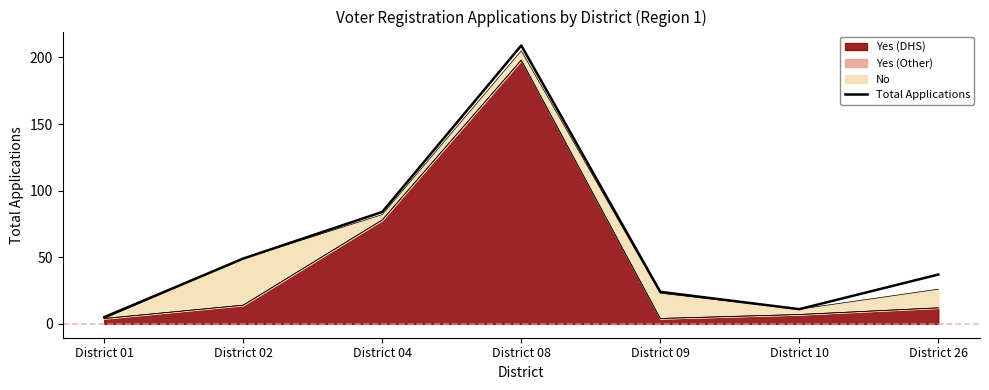

Reading left to right, list all the values displayed in this chart.

5	49	84	209	24	11	37